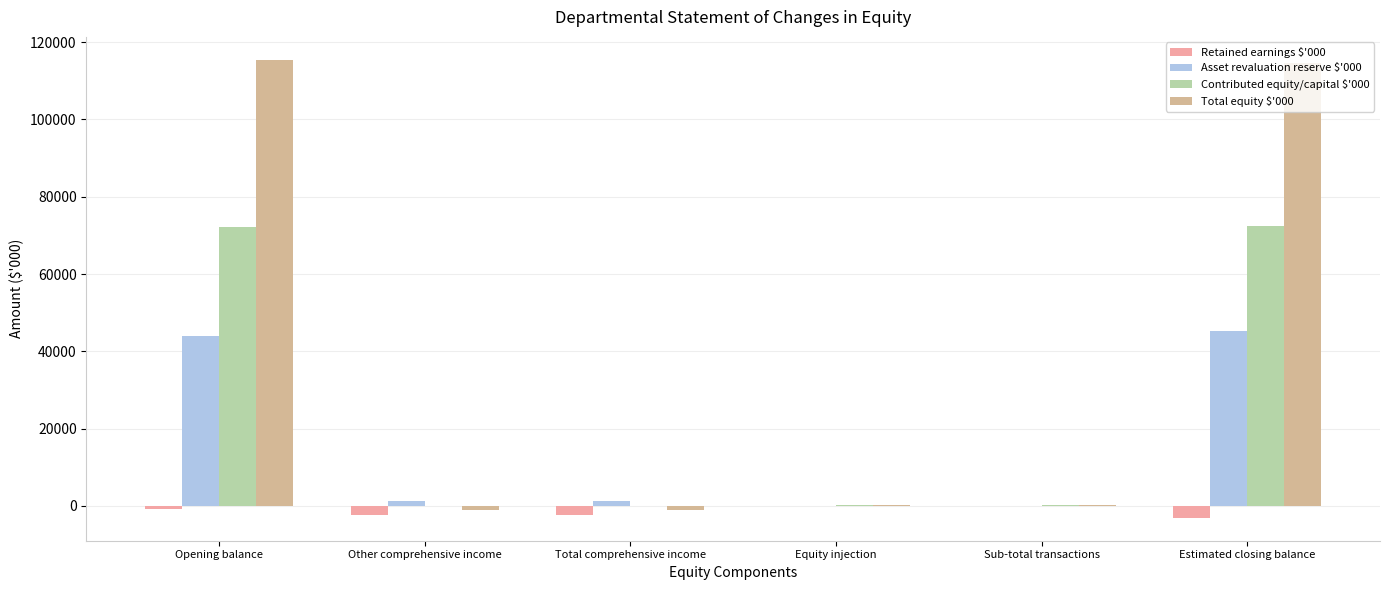

True or false: Contributed equity/capital $'000 has a value of 72275 at Opening balance.

True